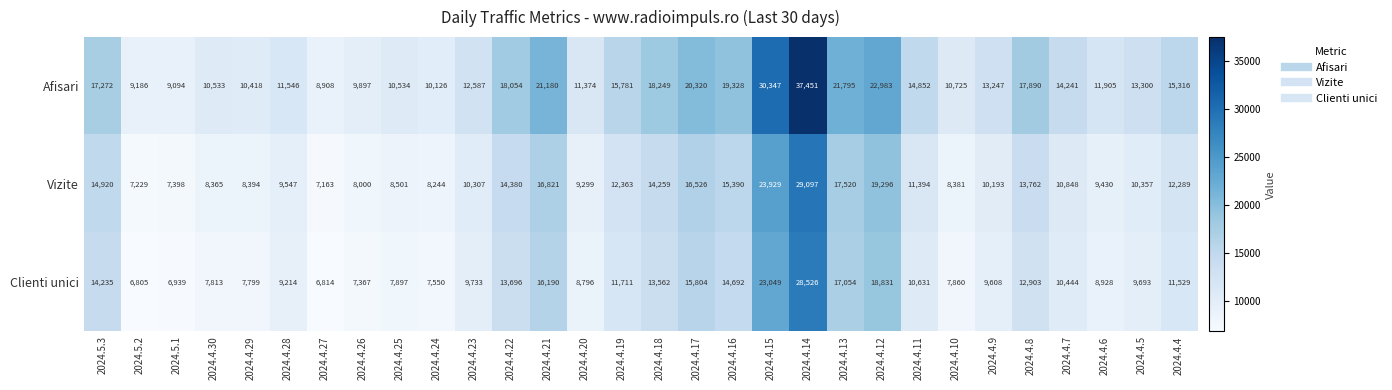

What is the average value of the Afisari series?

15615